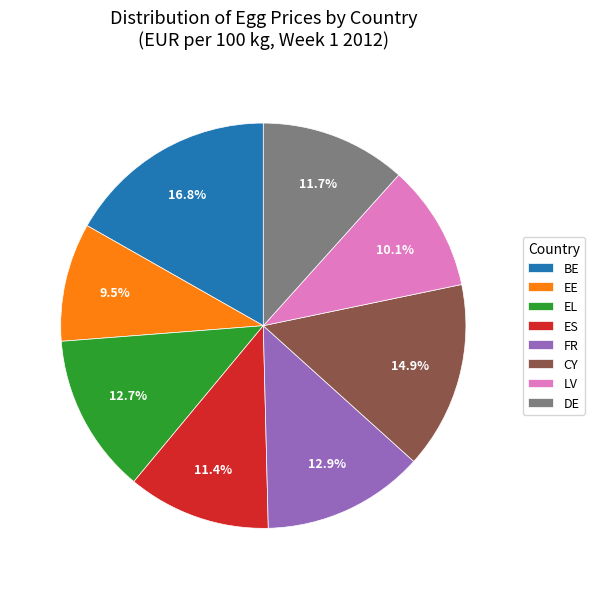

How many slices are in this pie chart?

8